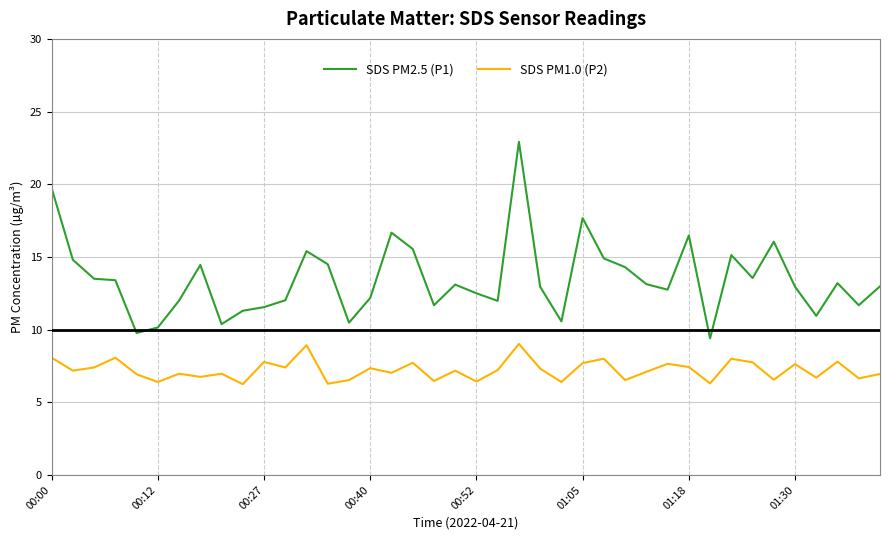

Rank the series by their maximum value, from highest to lowest.

SDS PM2.5 (P1), SDS PM1.0 (P2)